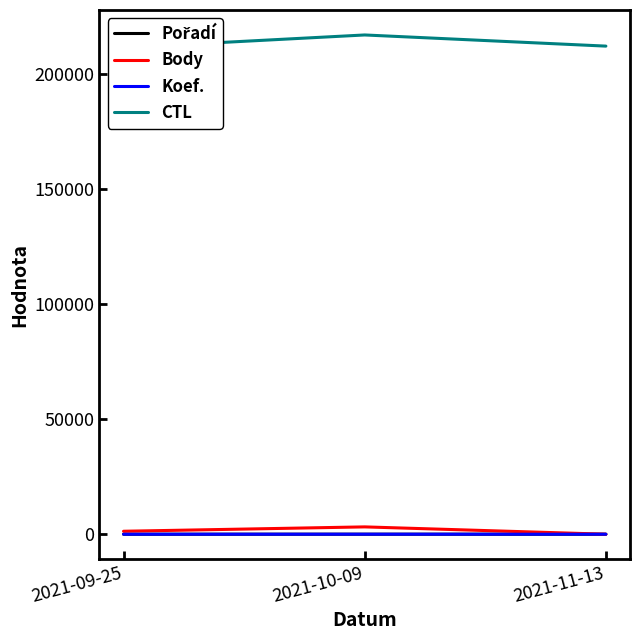

The value of CTL at 2021-09-25 is 69312. True or false?

False